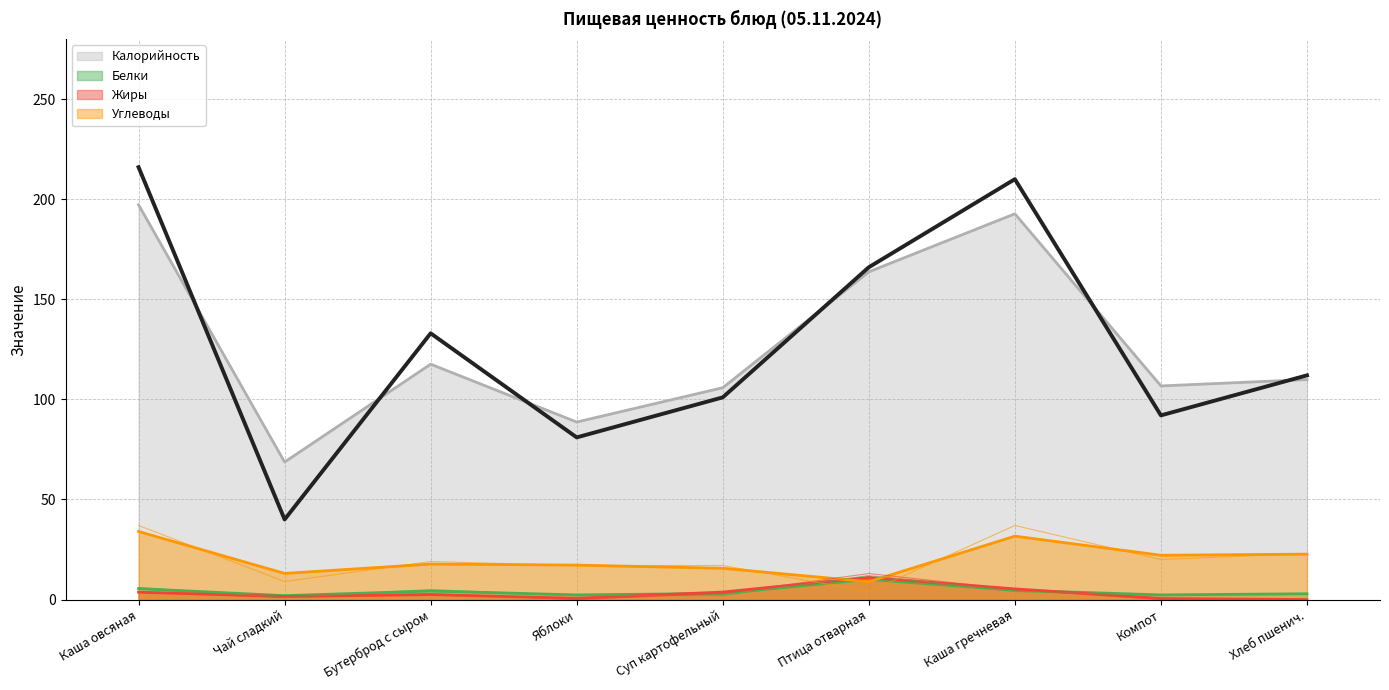

What is the sum of the Жиры values at Птица отварная and Хлеб пшенич.?

13